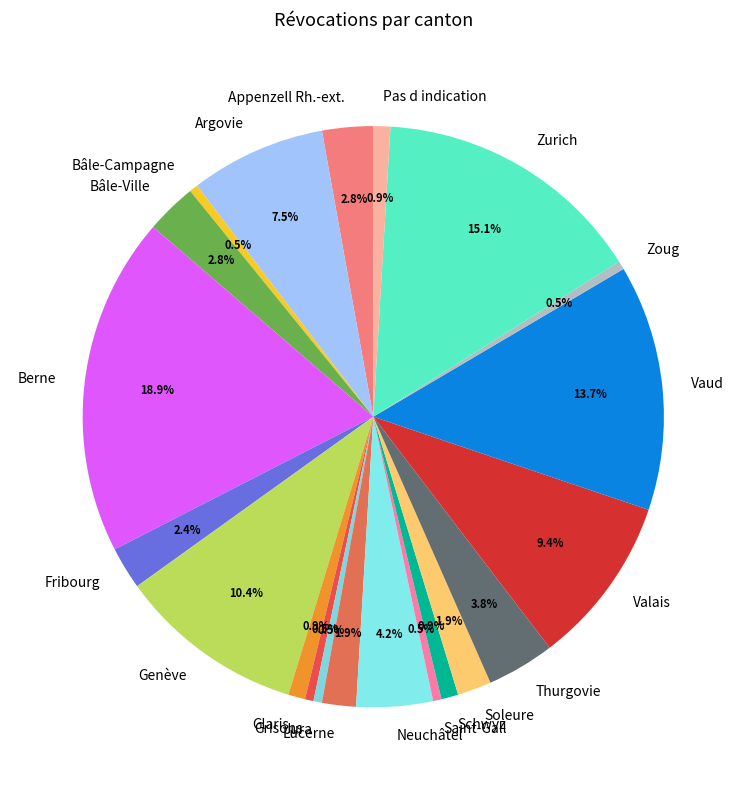

How many slices are in this pie chart?

21